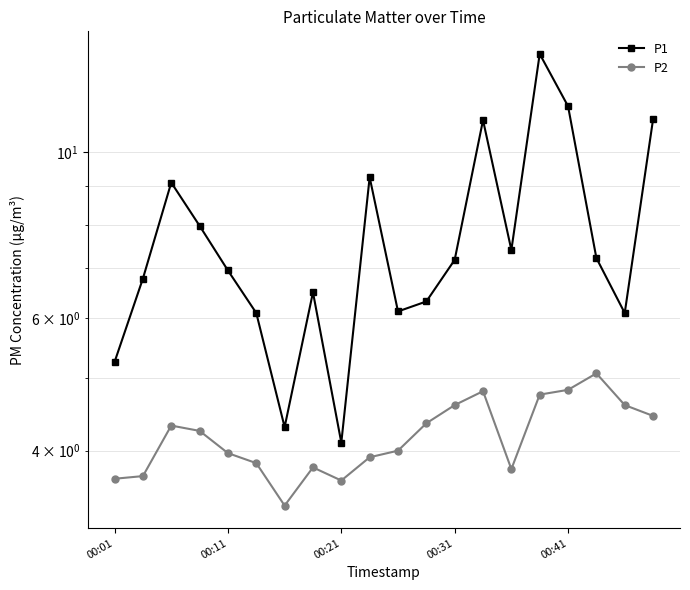

Which series changed the most between 00:31 and 10?

P1